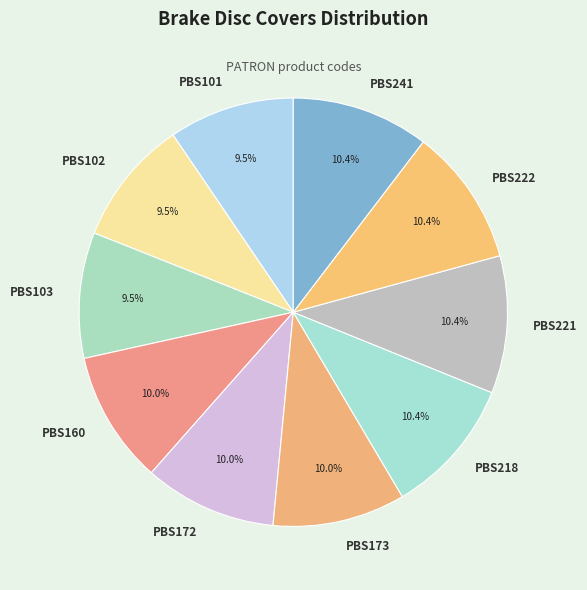

Does any single category account for the majority?

No